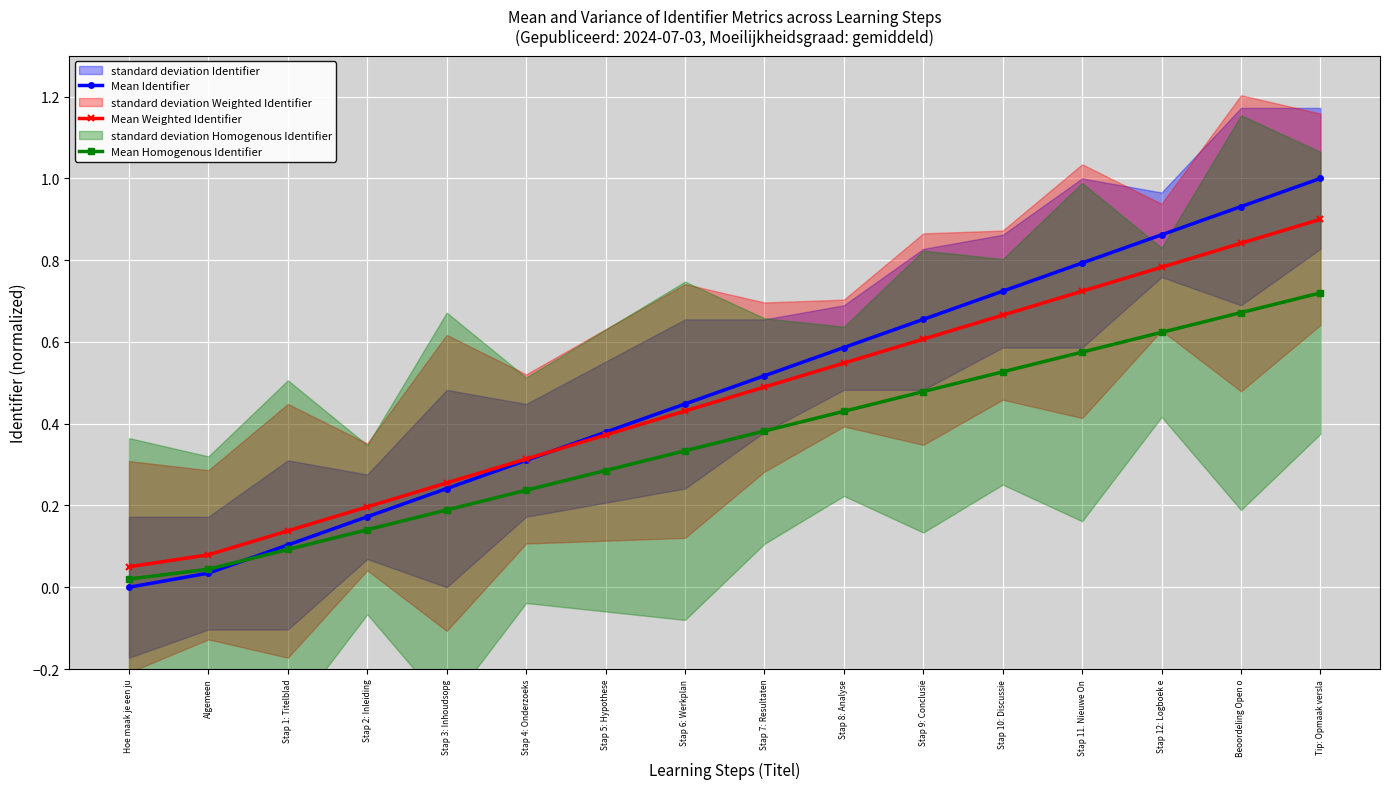

What is the greatest value displayed?

1.0